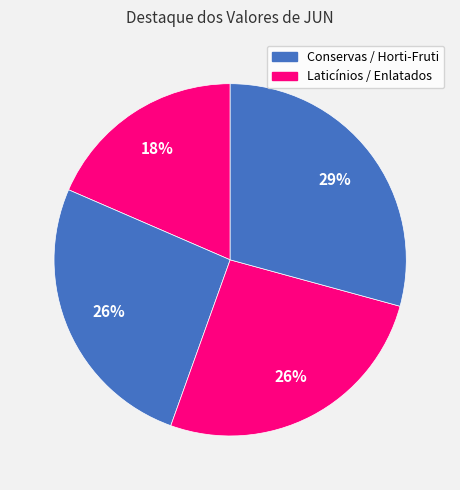

How many segments does this pie chart have?

4